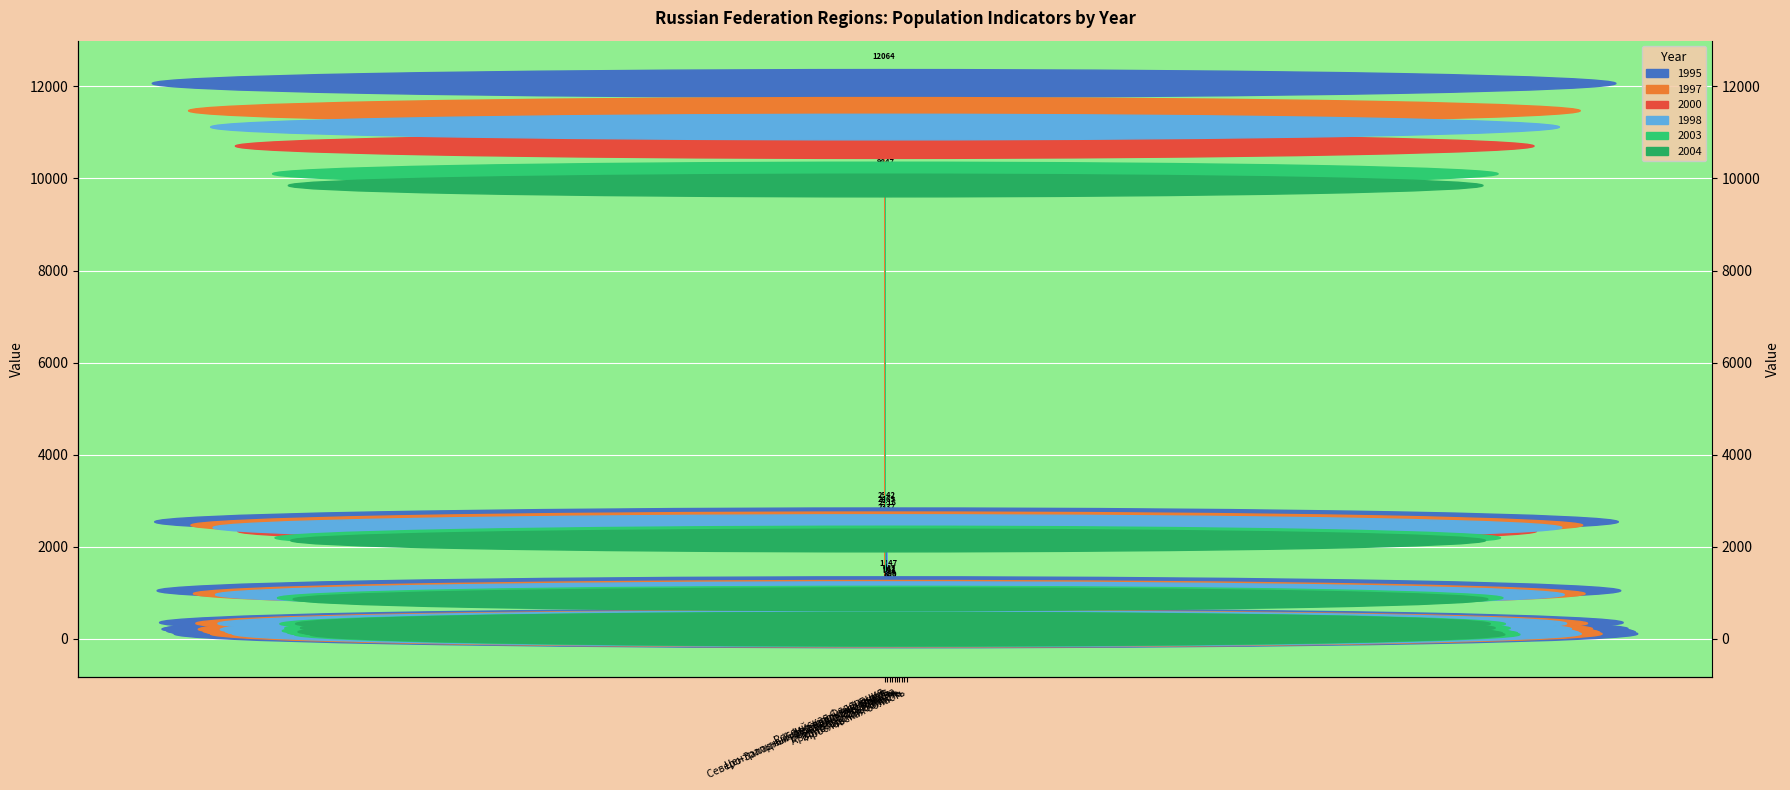

Where does the 1997 series first go above 221?

Российская Федерация